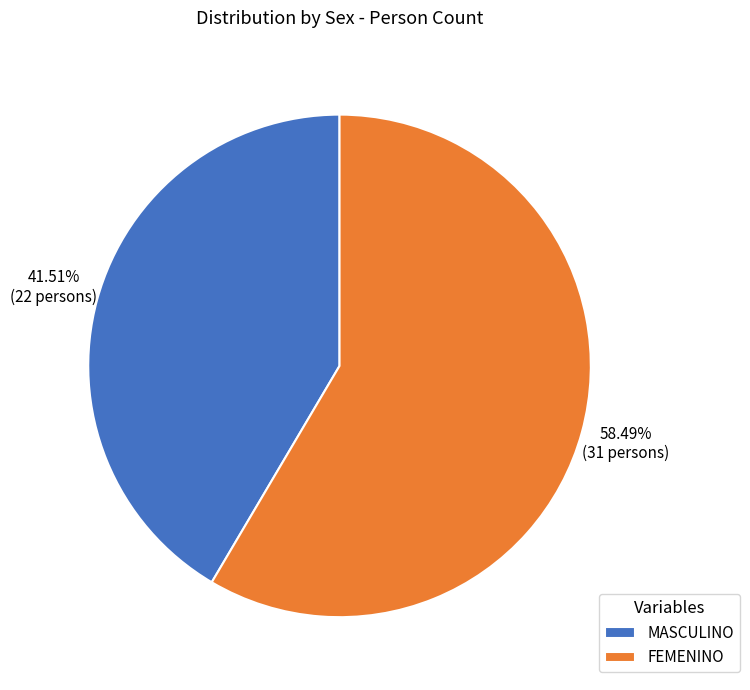

To the nearest percent, what percentage of the pie is MASCULINO?

42%